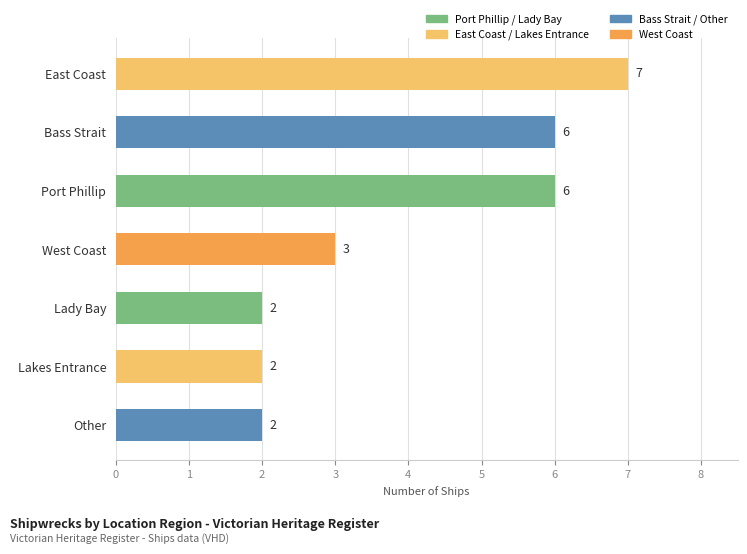

What is the difference between the maximum and minimum values?

5